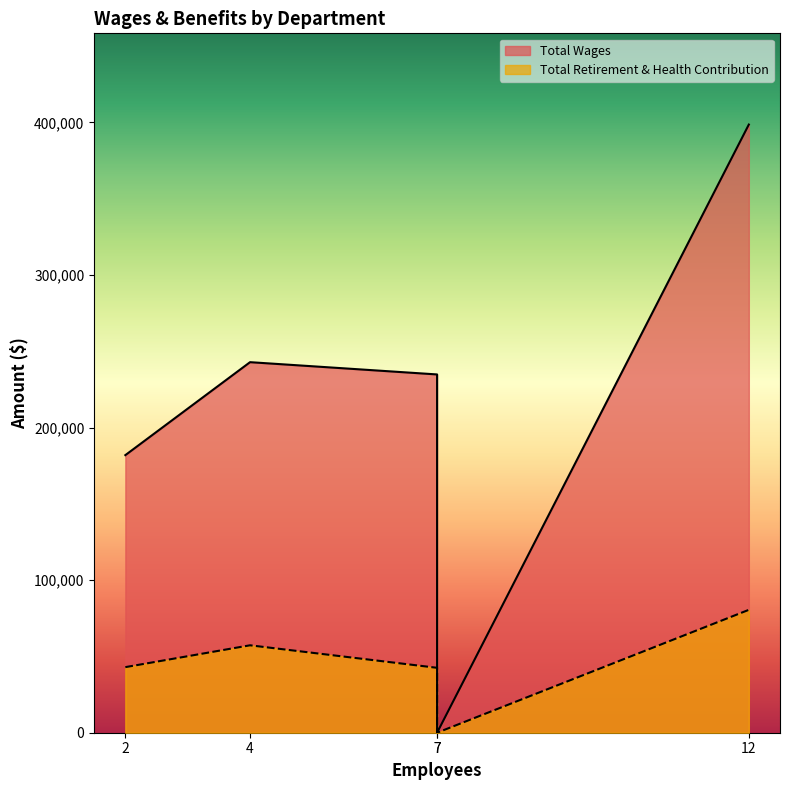

Is it true that Total Wages equals 0 at Board Of Directors?

True